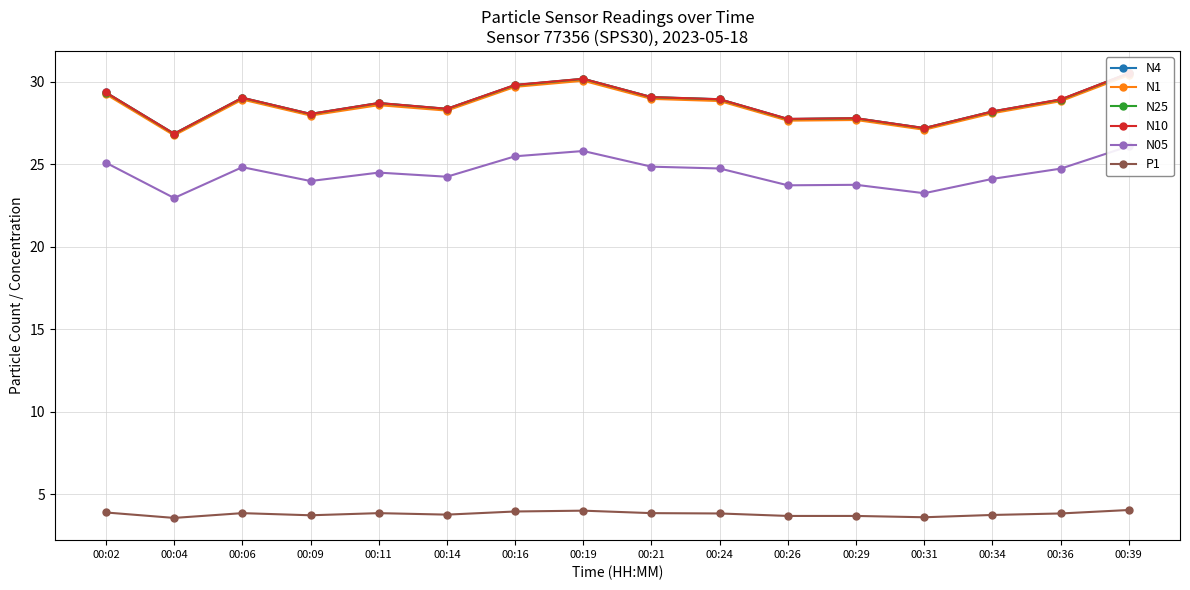

What is the difference between the second highest and second lowest values in the N05 series?

2.6